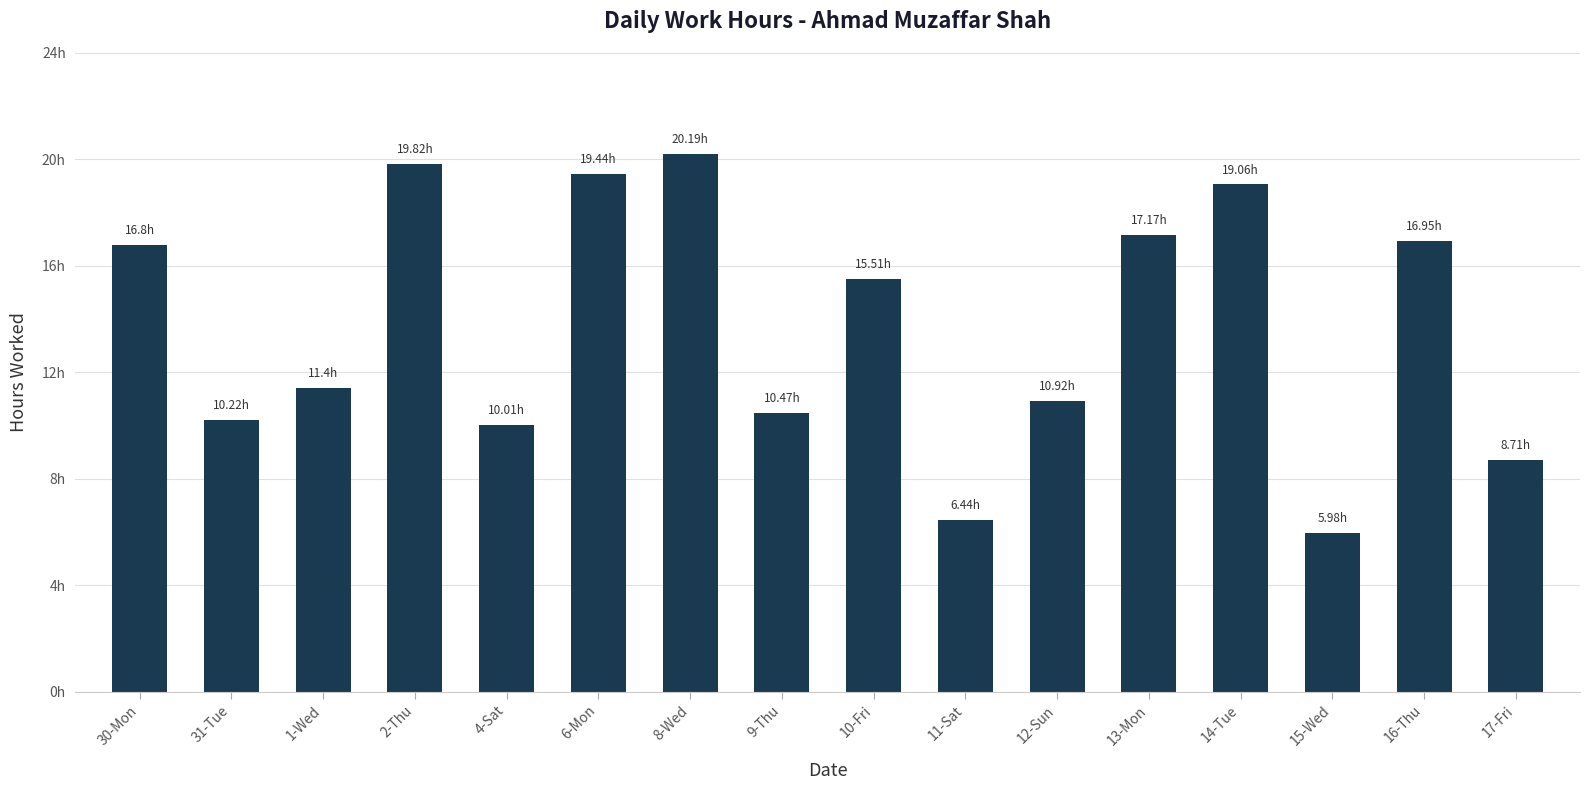

Does the chart contain any negative values?

No